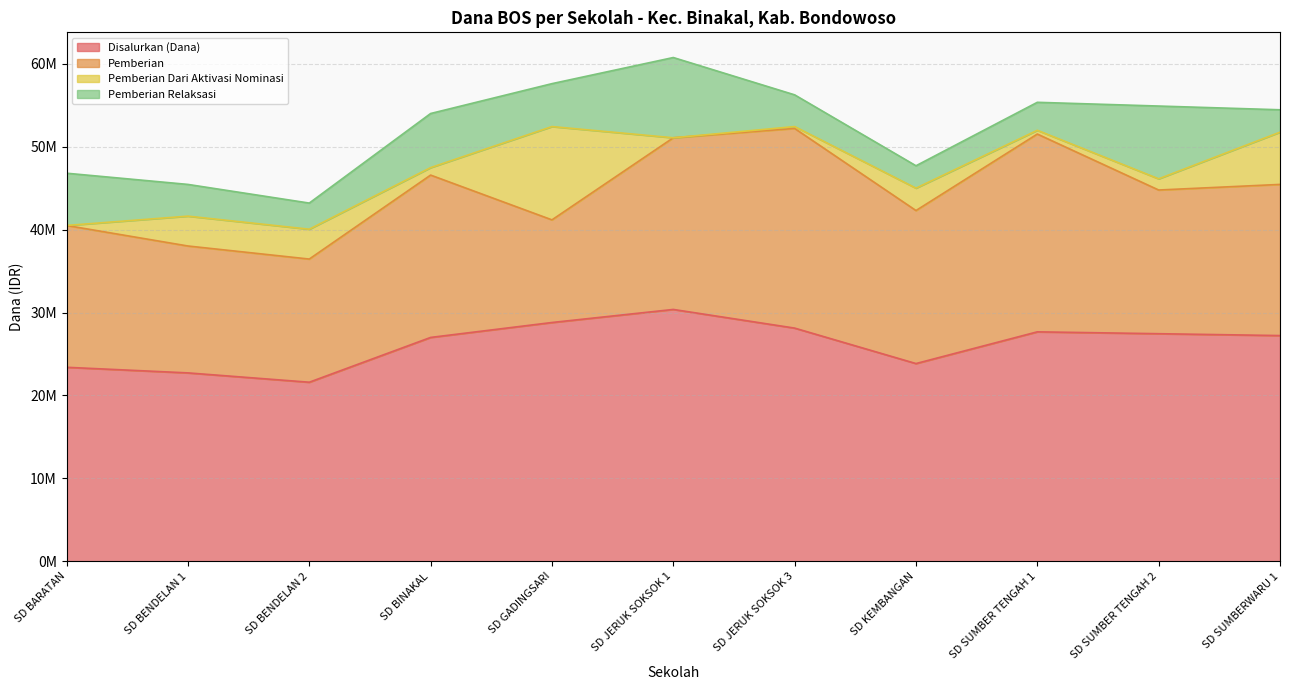

What is the approximate value of Pemberian at SD BENDELAN 2?

14850000